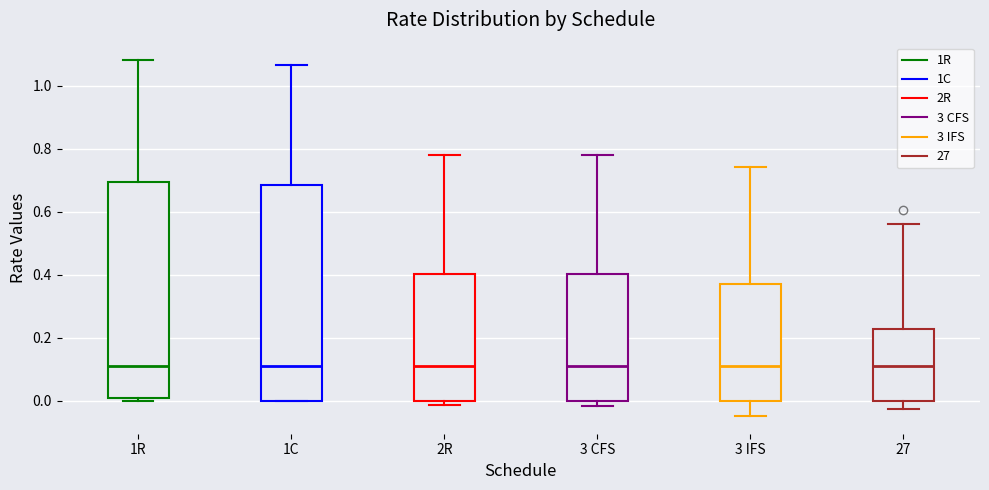

Where does the median line of the box for 27 sit on the y-axis? The values are not printed on the chart, so give them approximately, as read against the axis.

0.12